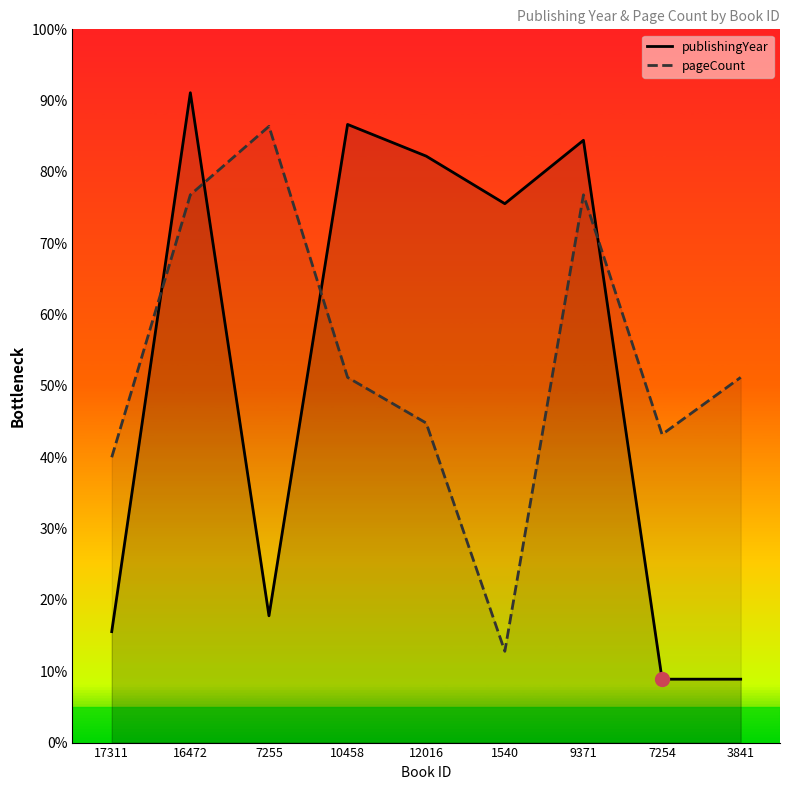

What are all the series names shown in the legend?

publishingYear, pageCount